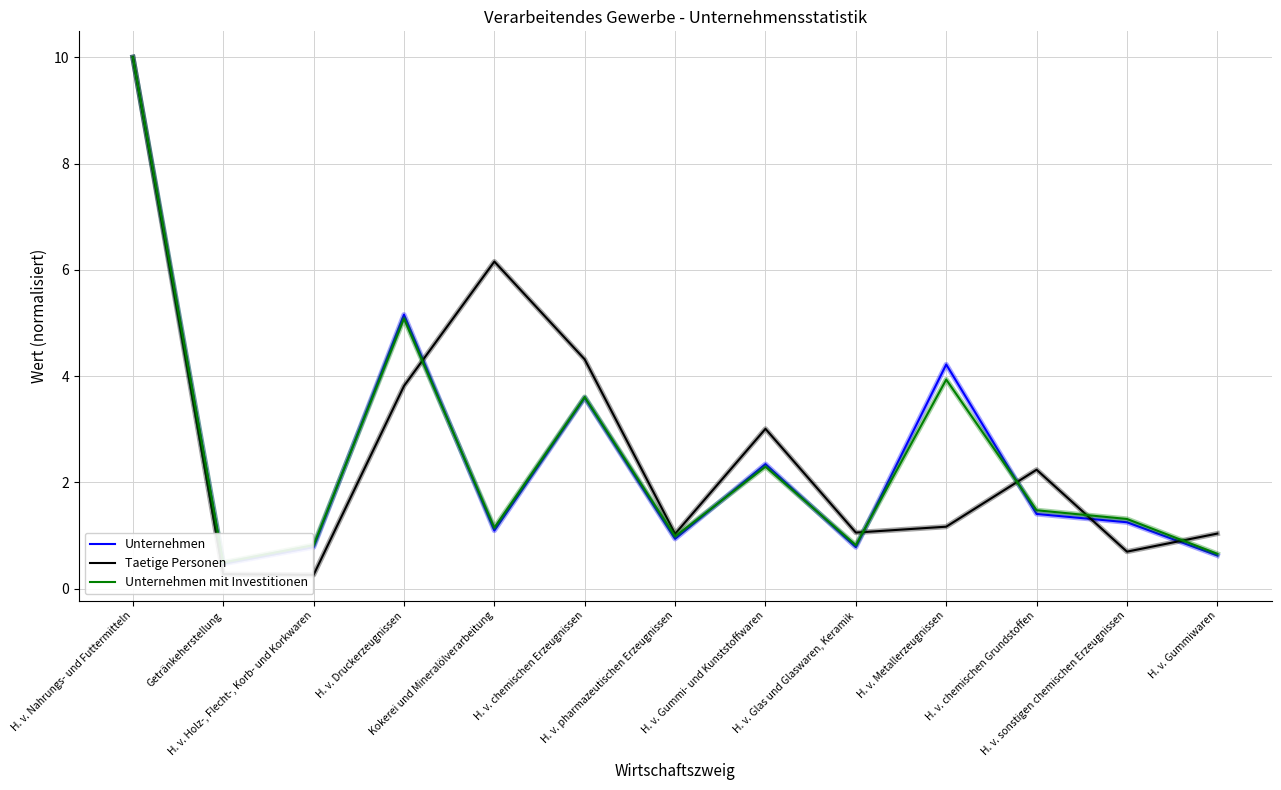

How many values in the Unternehmen series are below 1?

5